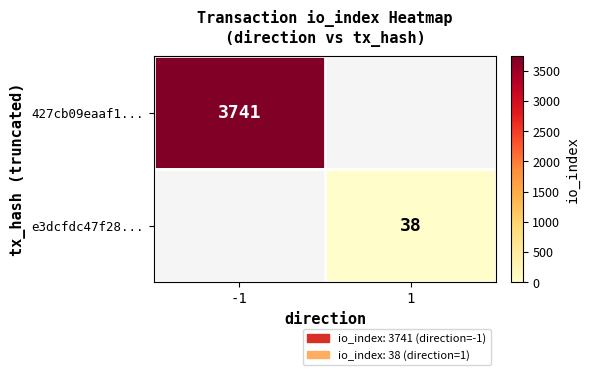

True or false: 427cb09eaaf1... has a value of 1586 at -1.

False